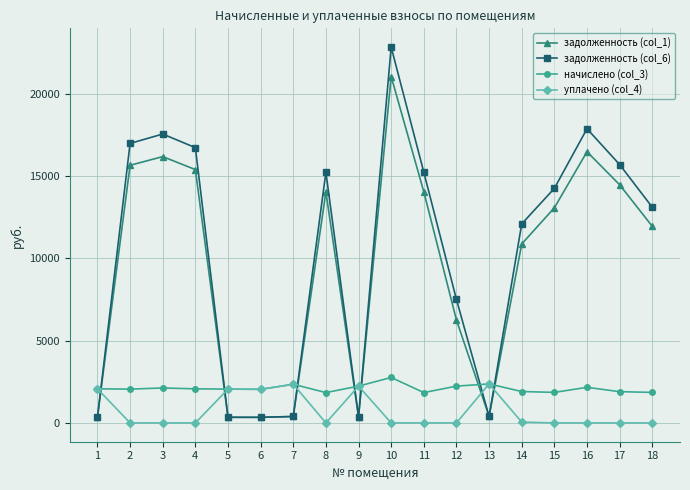

At how many categories does at least one series exceed 14614?

8